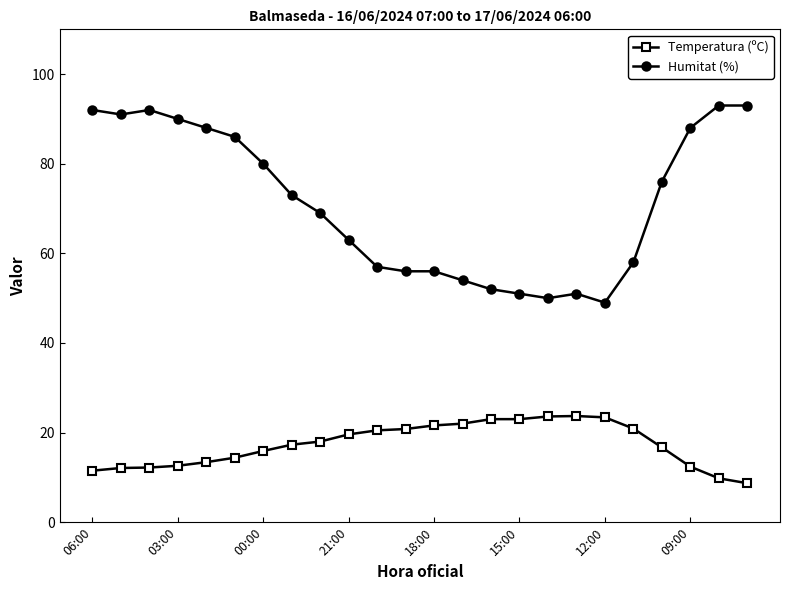

What is the value of the Temperatura (ºC) point at the 19th from the left?

23.4